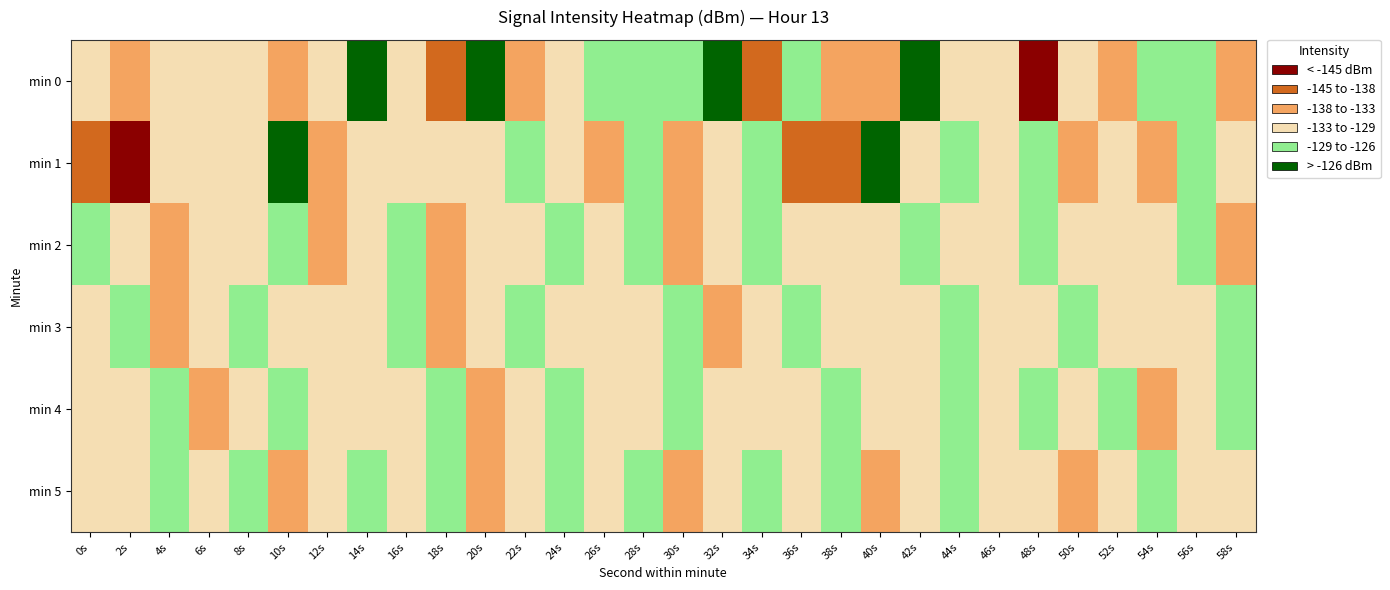

Which label corresponds to the largest value in the chart?

10s